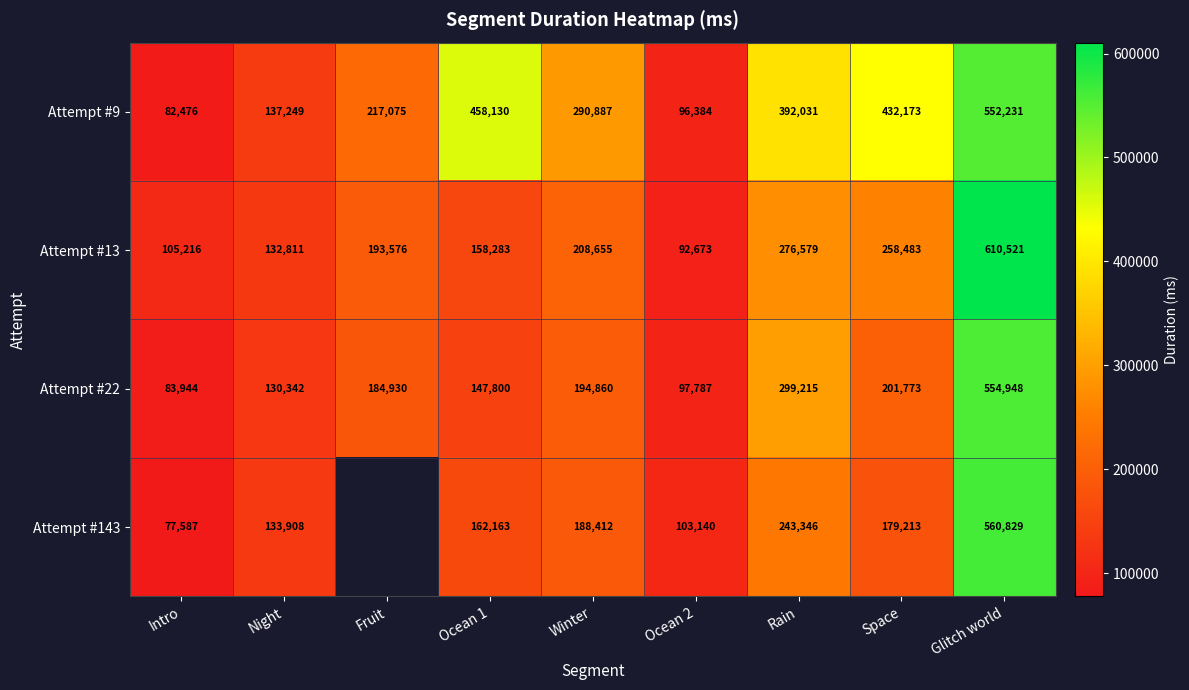

Count the number of categories in the chart.

9